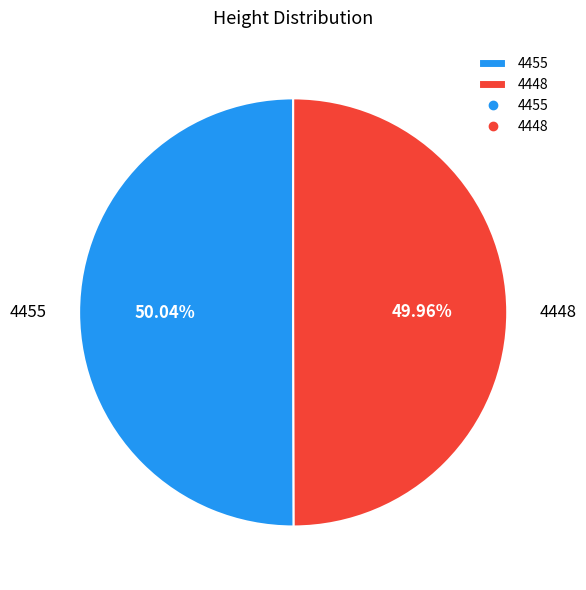

Is it true that 4455 is 50% of the pie?

True